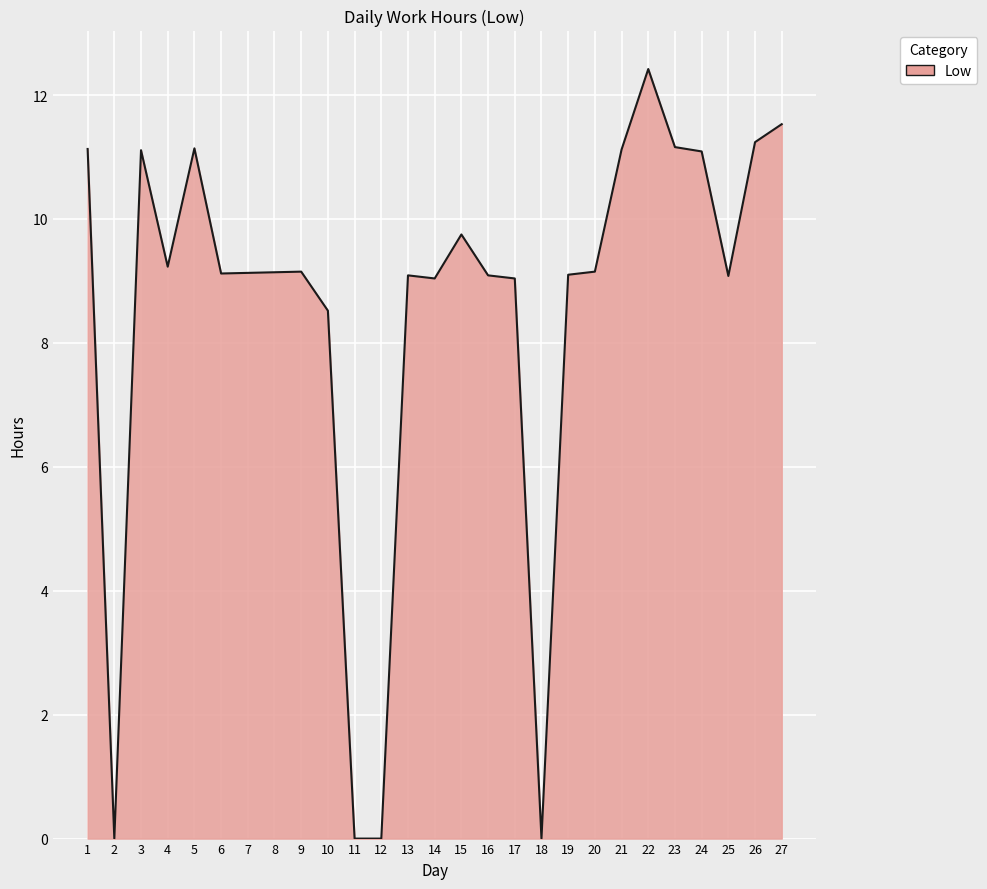

What is the difference between the maximum and minimum values?

12.4